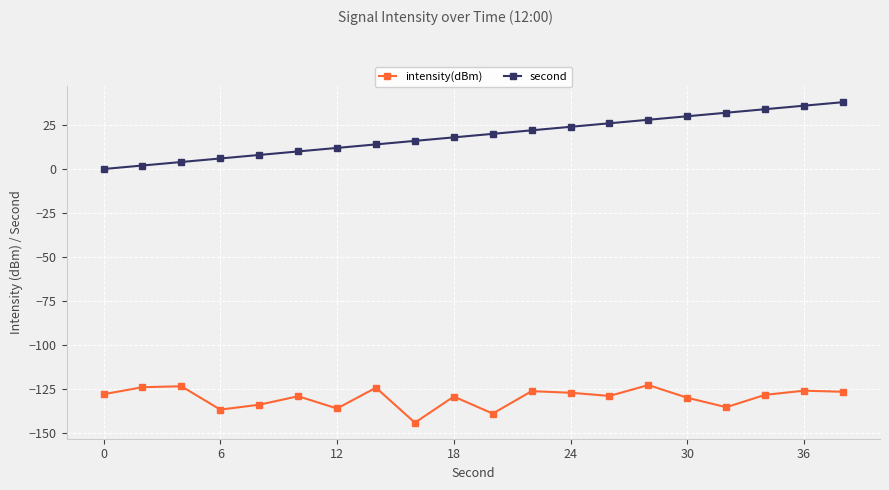

What is the average value of the second series?

19.0